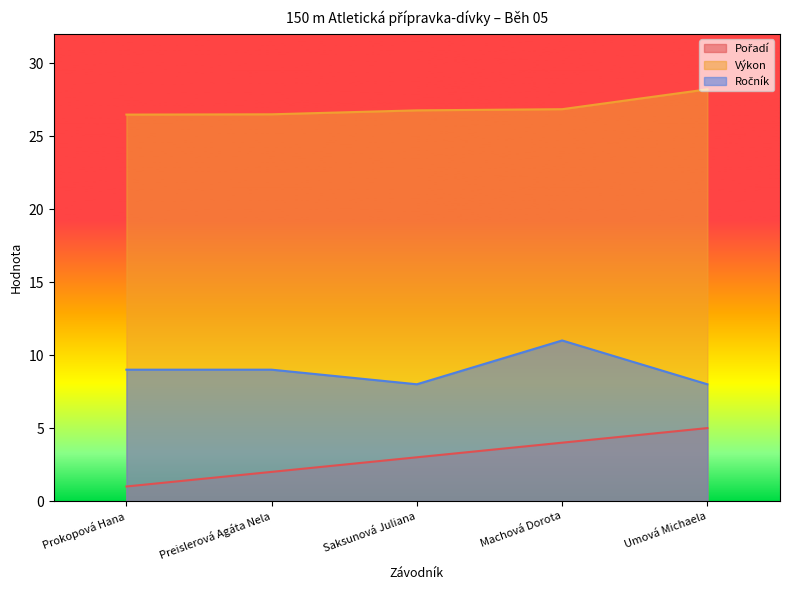

Count the number of categories in the chart.

5